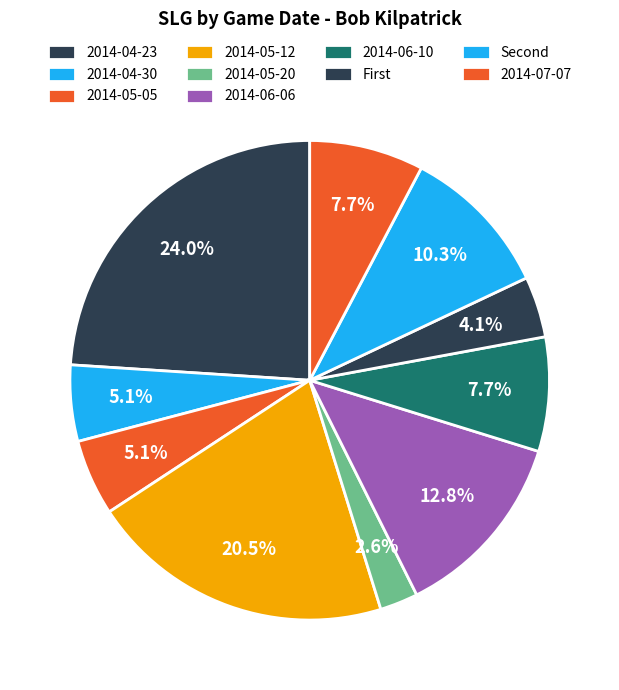

Count the number of slices in the pie.

10